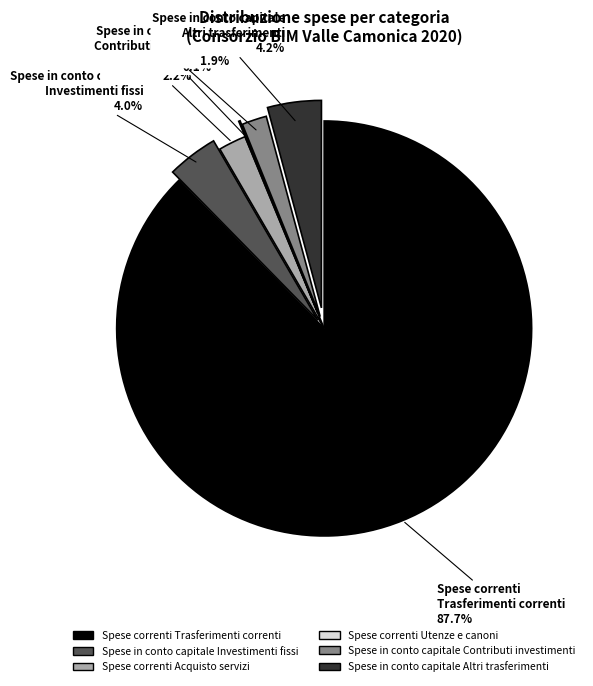

Is there any slice that represents more than half of the pie?

Yes